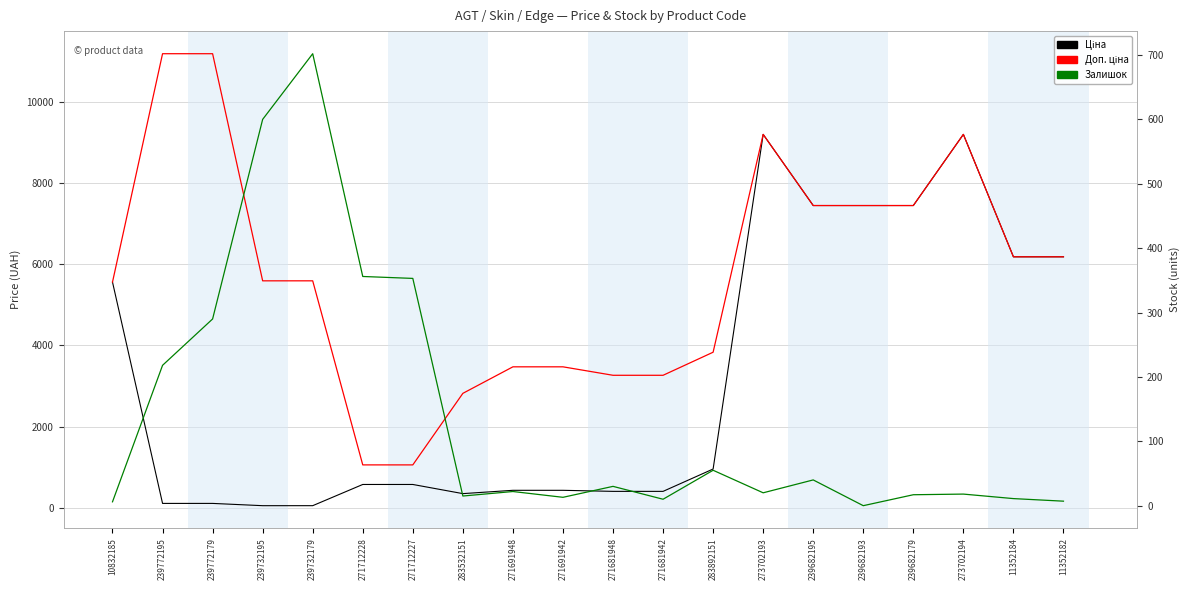

True or false: Доп. ціна has a value of 5173.5 at 239772195.

False